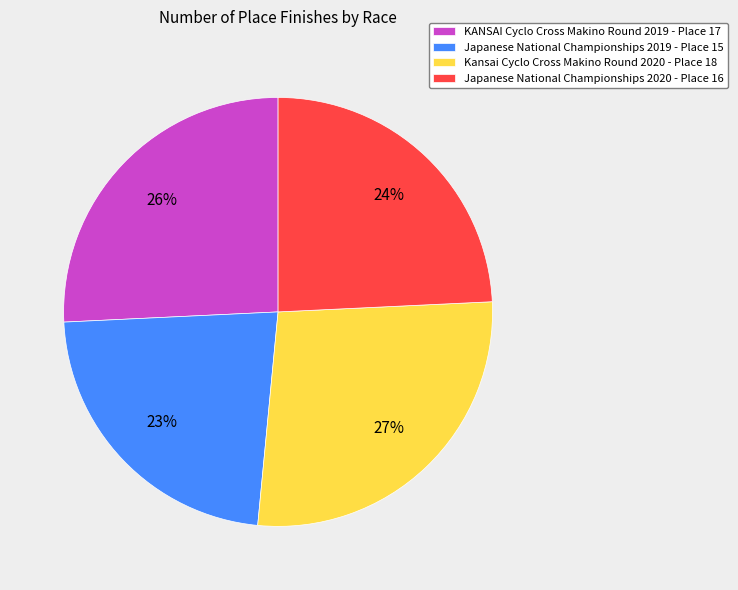

Count the number of slices in the pie.

4